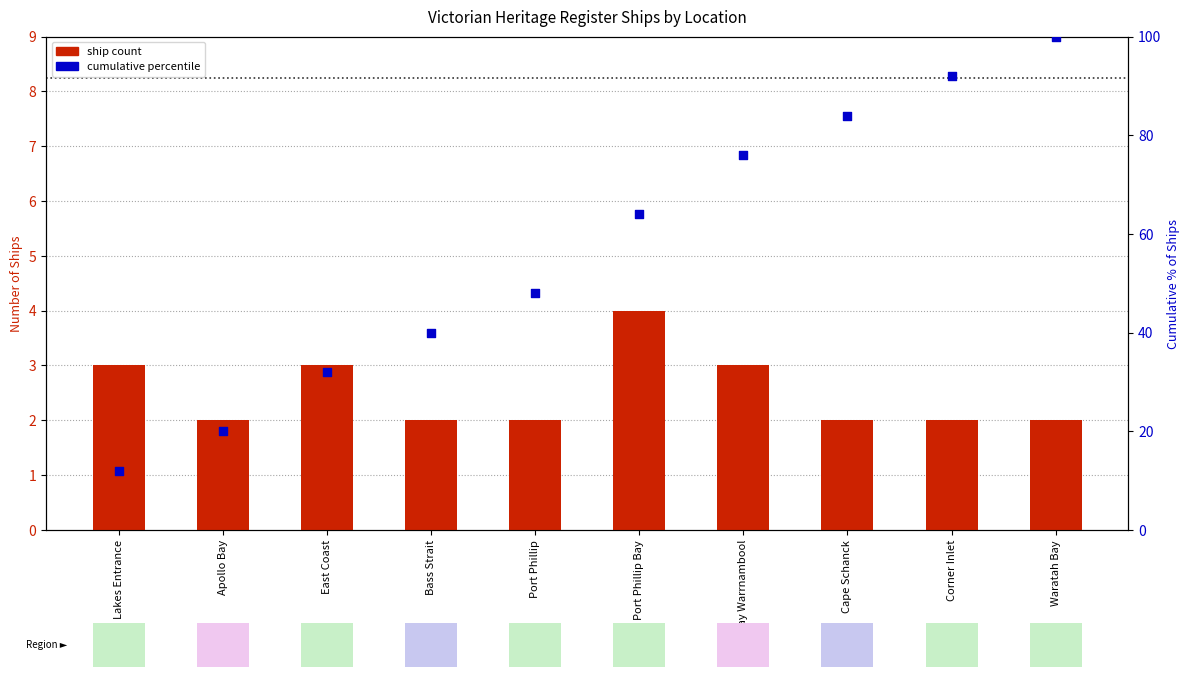

What are all the series names shown in the legend?

ship count, cumulative percentile